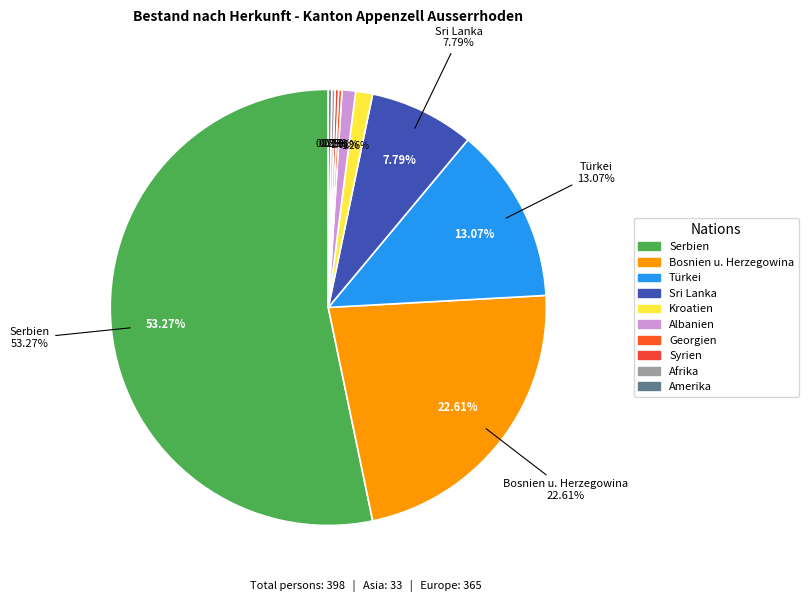

What is the ratio of the value at Afrika to the value at Georgien?

1.0